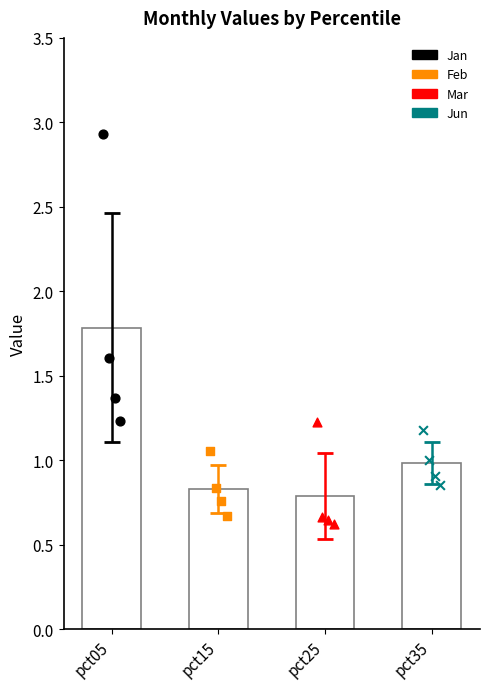

Which series has the largest total across all categories?

Jan